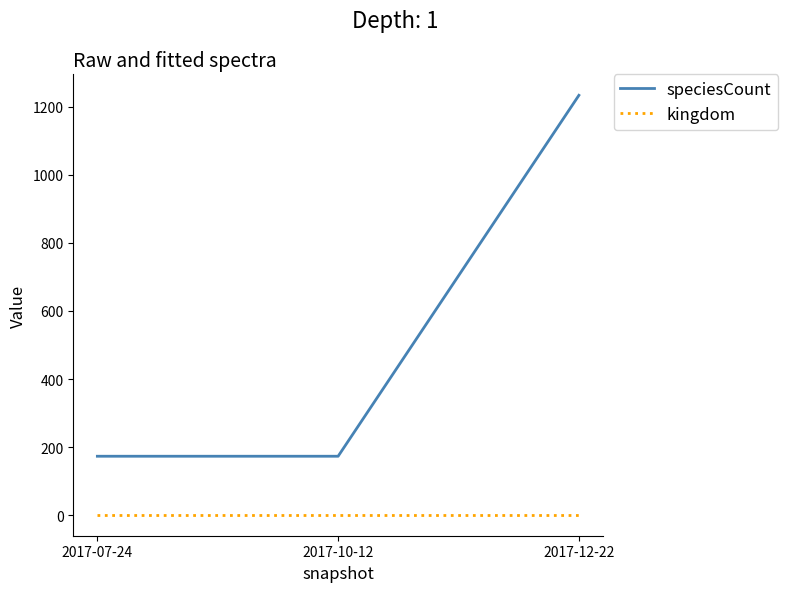

What is the difference between the maximum and second lowest values in the speciesCount series?

1061